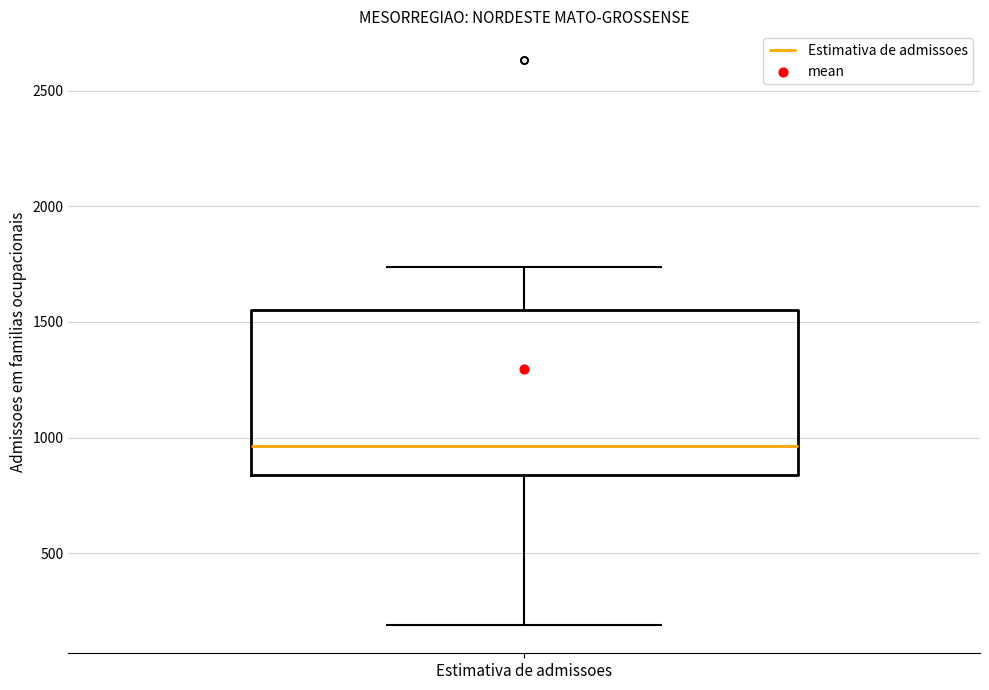

Transcribe this box plot: give where the median line is, the range the box spans, and where the two whiskers end, as read against the y-axis. The values are not printed on the chart, so give them approximately, as read against the axis.

median 950, box 850 to 1550, whiskers 200 to 1750